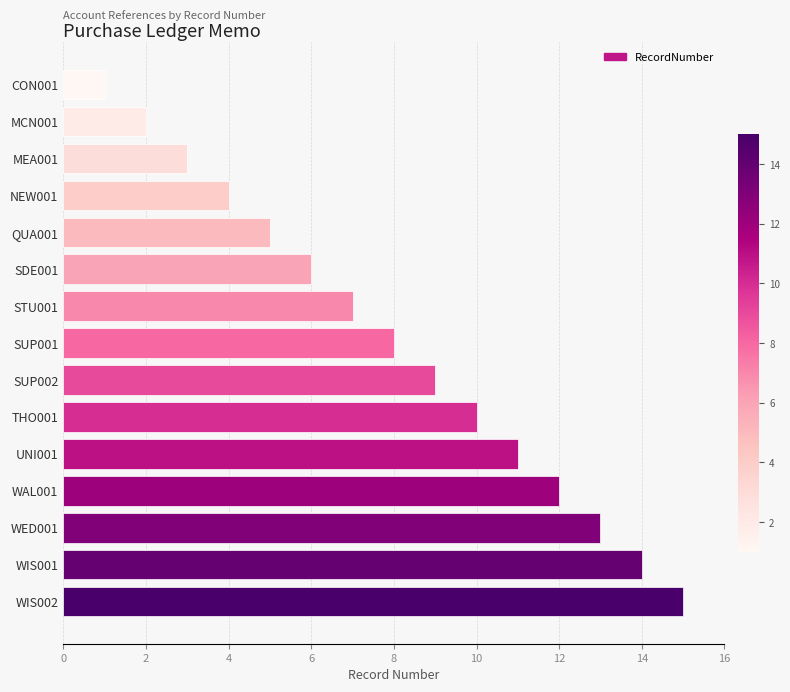

Is it true that the value at WIS002 is 15?

True